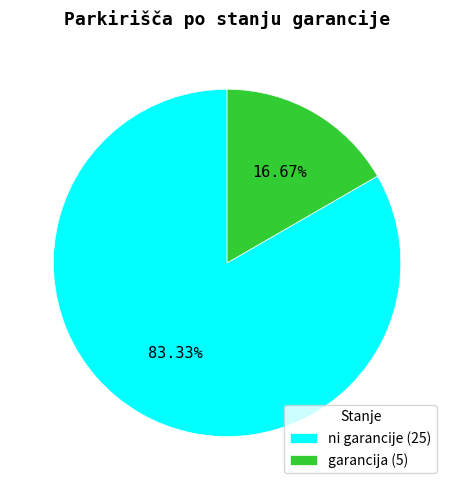

Is garancija the majority of the pie?

No